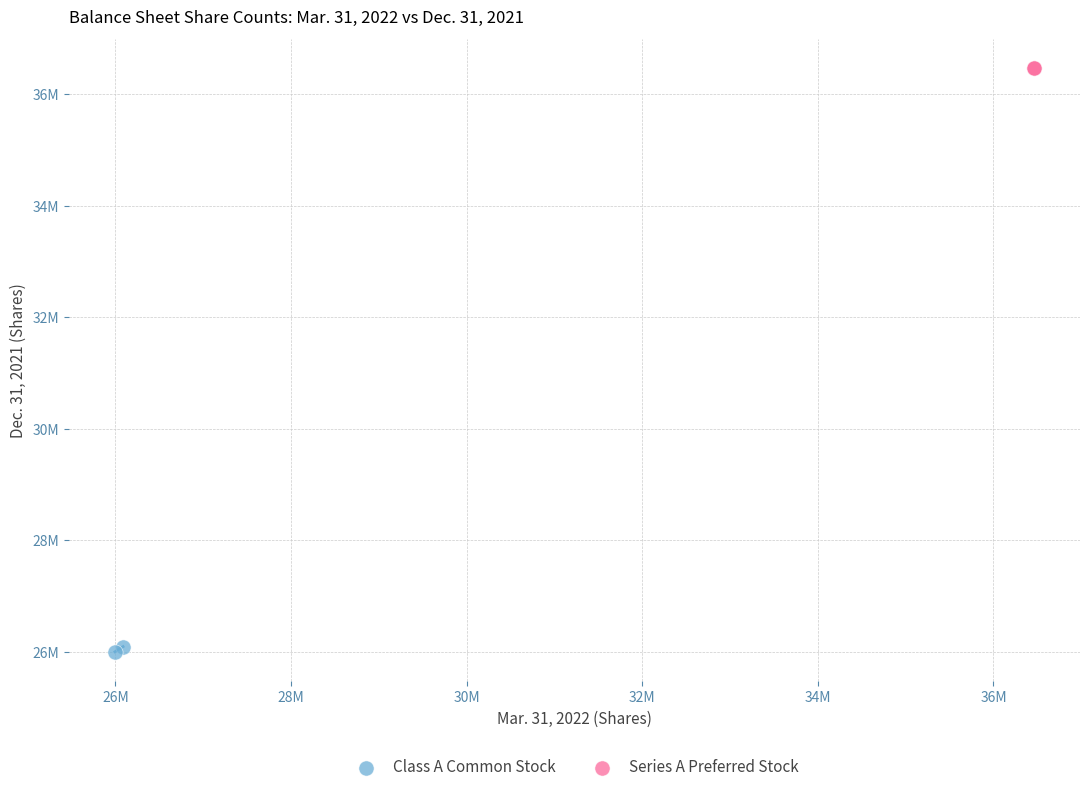

Which series contains the highest Y value?

Series A Preferred Stock